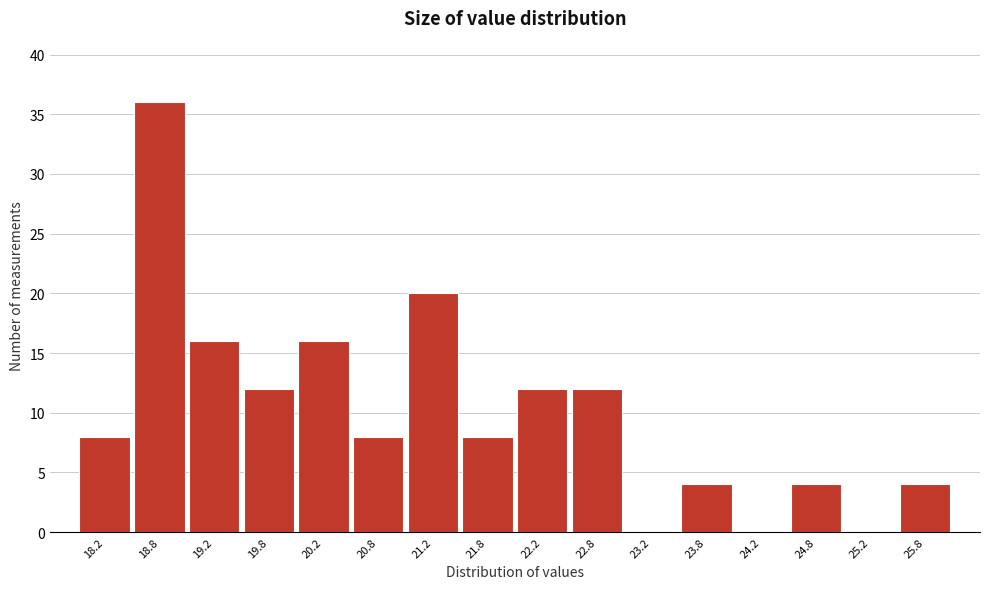

Reading left to right, list every bar in this chart as the range it spans on the x-axis followed by its height. The values are not printed on the chart, so give them approximately, as read against the axis.

18.0 to 18.5: 8
18.5 to 19.0: 36
19.0 to 19.5: 16
19.5 to 20.0: 12
20.0 to 20.5: 16
20.5 to 21.0: 8
21.0 to 21.5: 20
21.5 to 22.0: 8
22.0 to 22.5: 12
22.5 to 23.0: 12
23.0 to 23.5: 0
23.5 to 24.0: 4
24.0 to 24.5: 0
24.5 to 25.0: 4
25.0 to 25.5: 0
25.5 to 26.0: 4